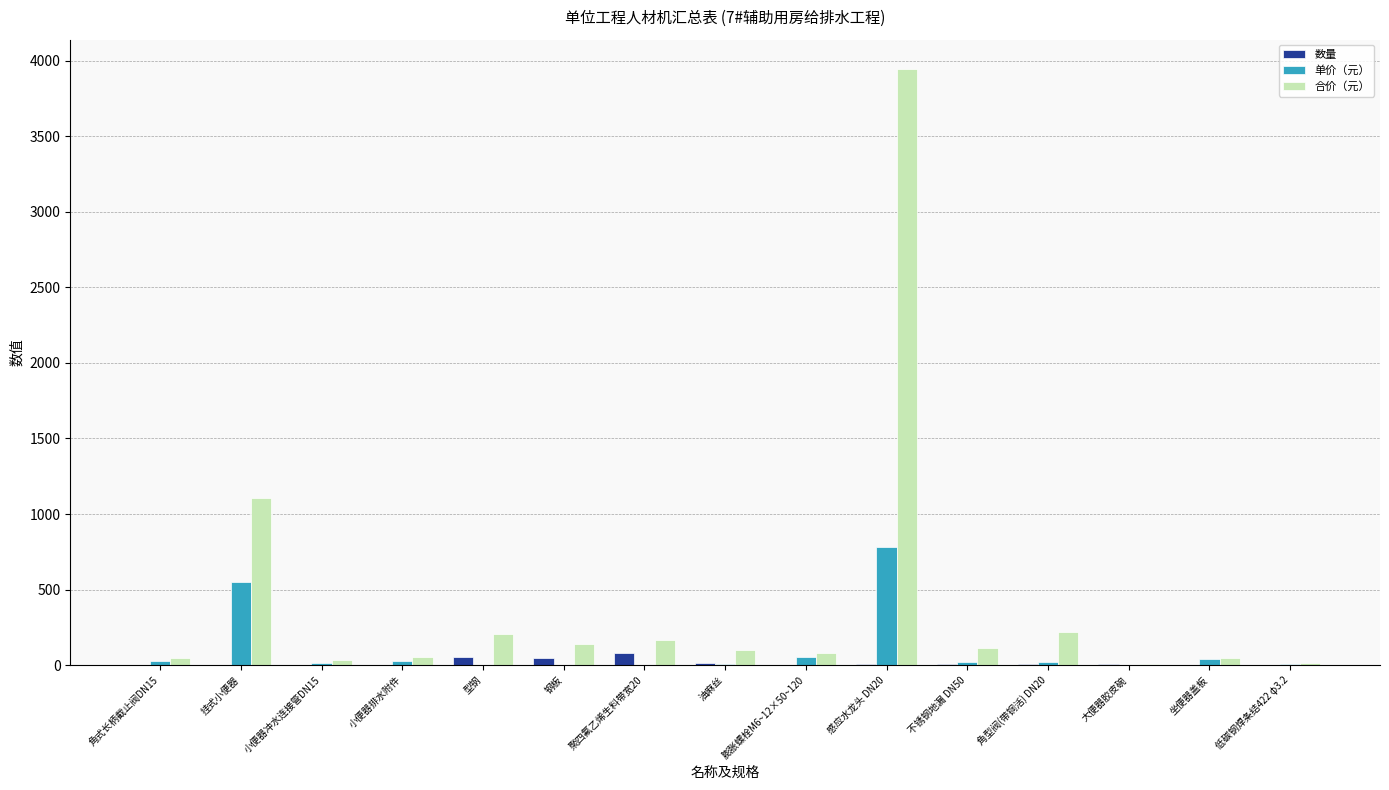

At which category does the chart reach its peak across all series?

感应水龙头 DN20